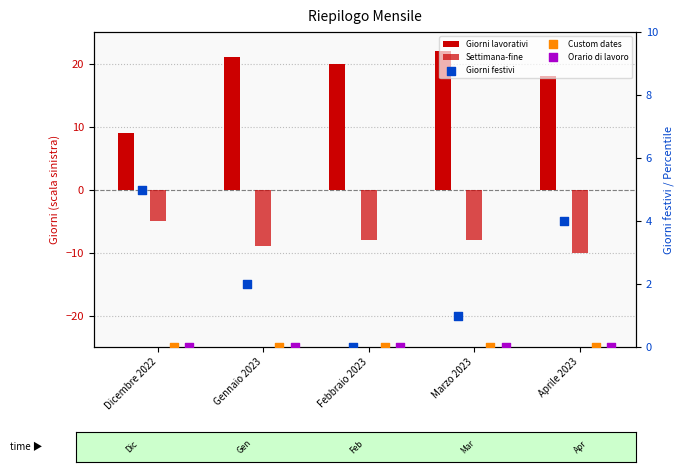

Which series contains the lowest Y value?

Settimana-fine